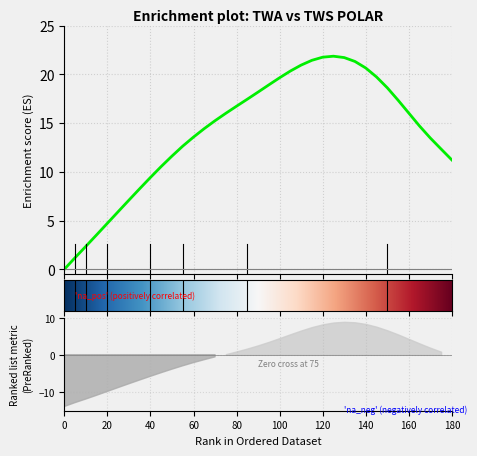

Does the chart display data point markers on the line(s)?

No